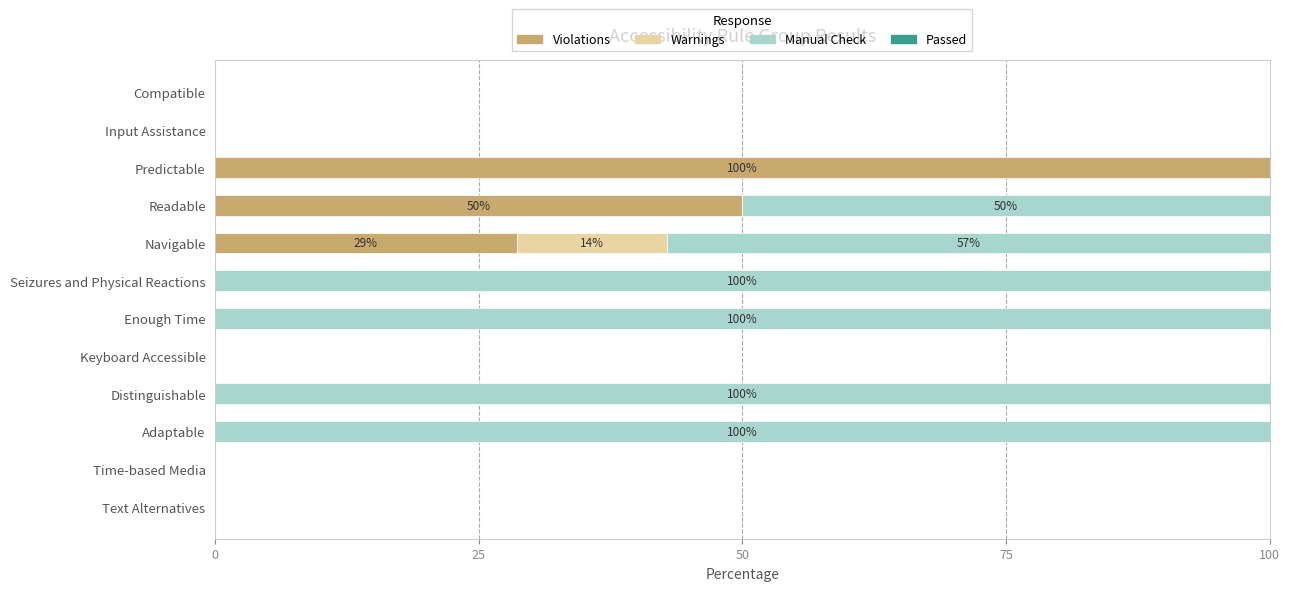

What is the maximum value for Violations?

100.0